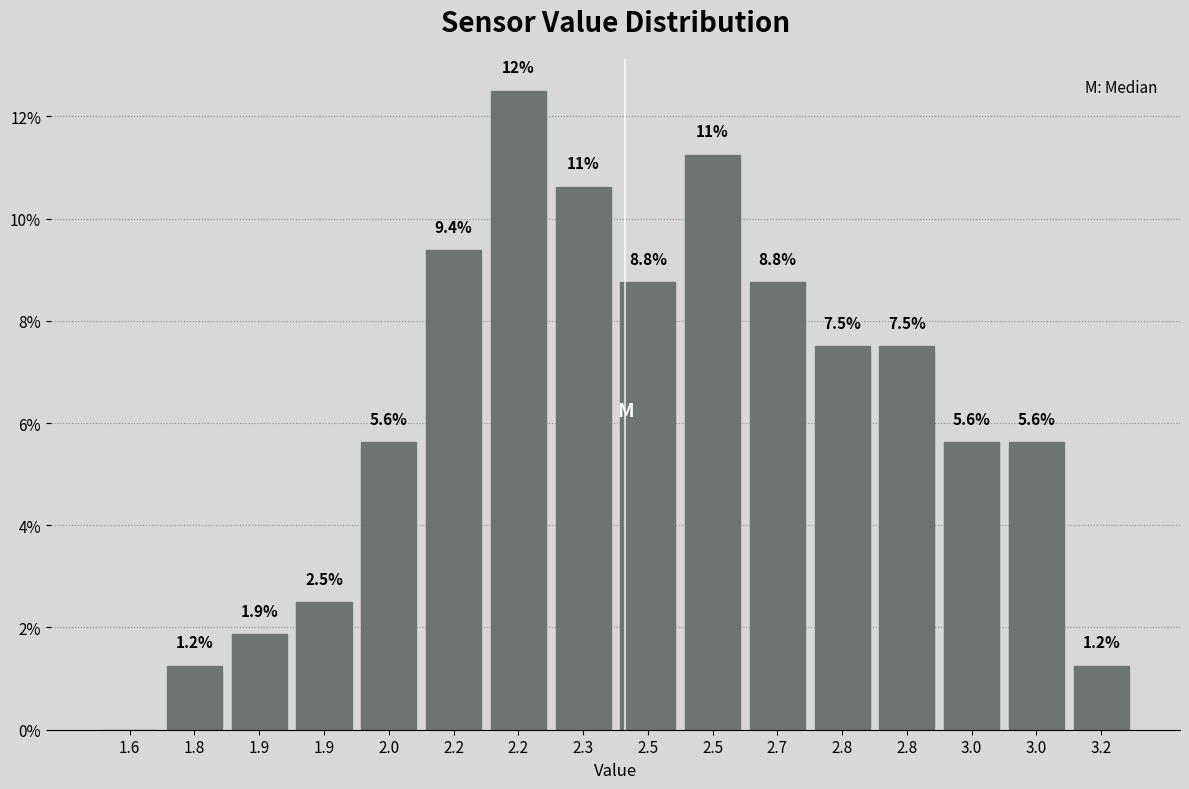

How many data points does each series have?

16